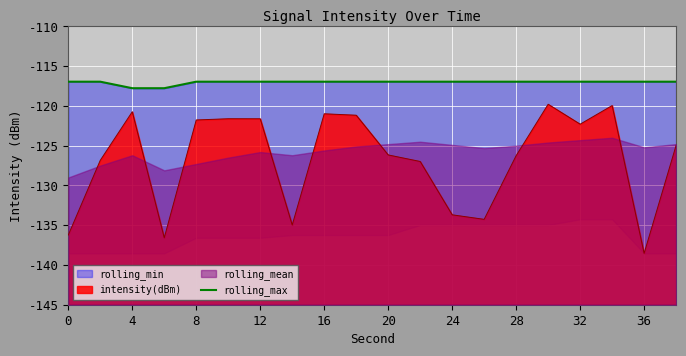

The intensity(dBm) series shows -53.2 at 12. True or false?

False